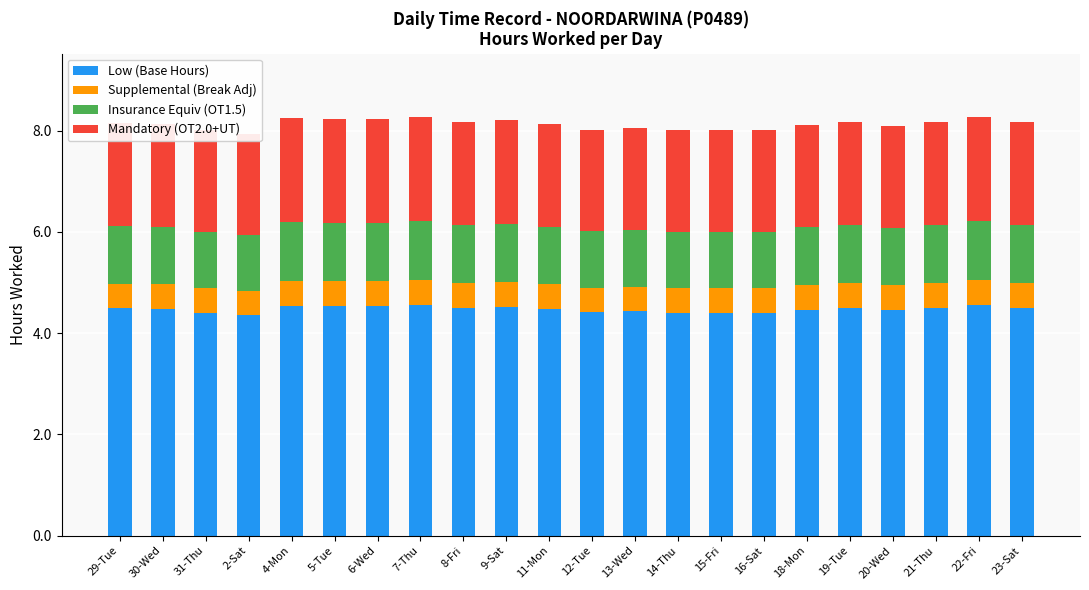

What is the label of the 15th bar from the right?

7-Thu